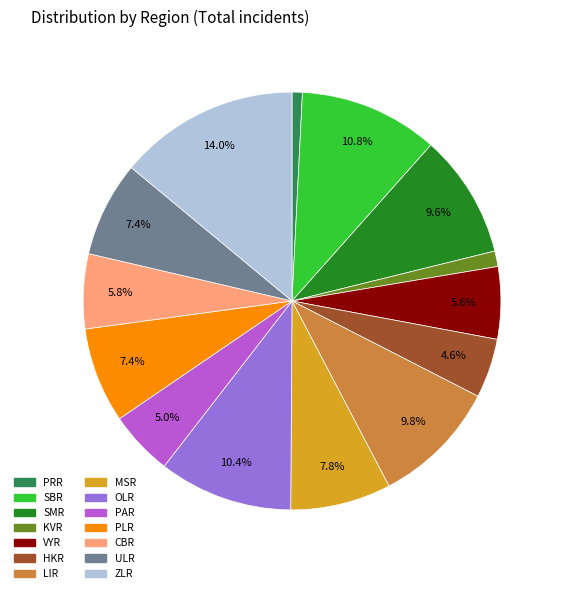

What is the total percentage of CBR and ZLR?

19.8%